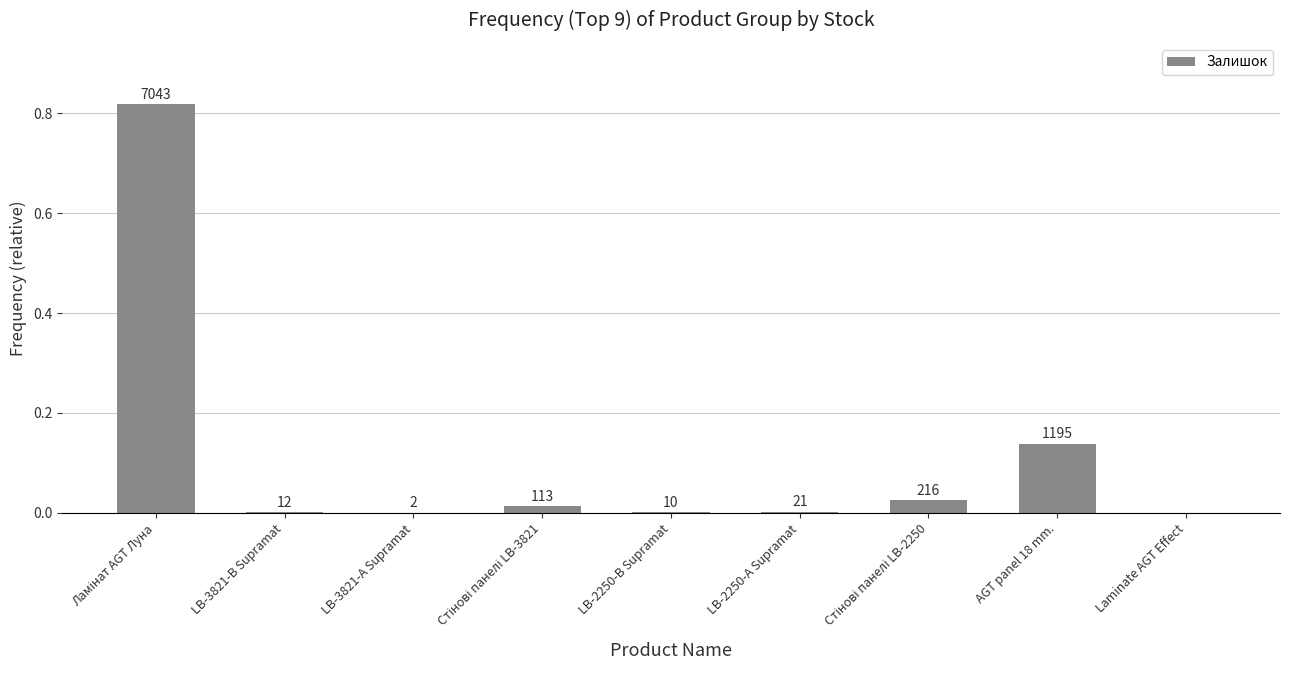

What position from the left is Стінові панелі LB-3821?

4